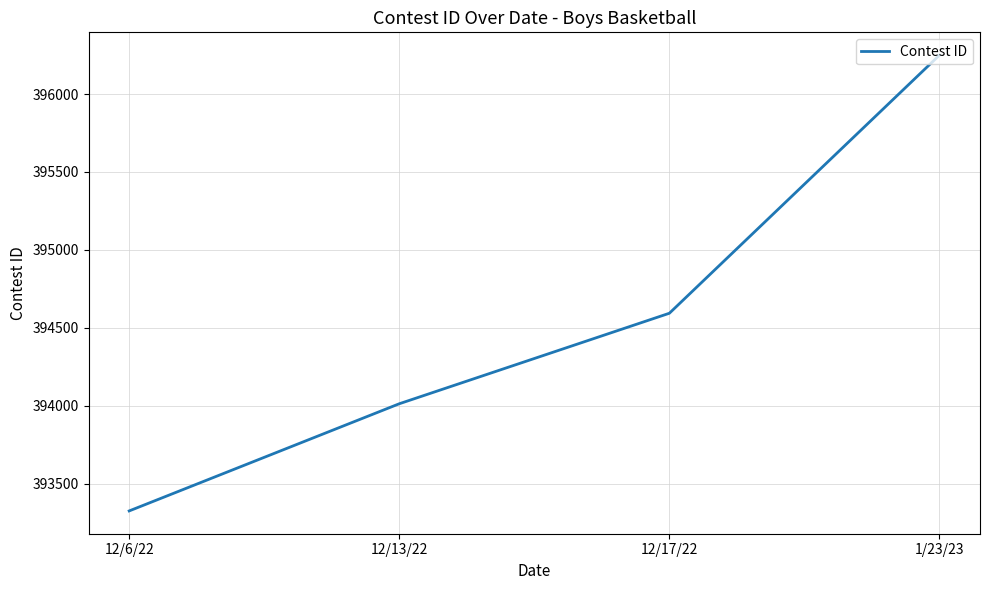

What position from the left is 12/6/22?

1